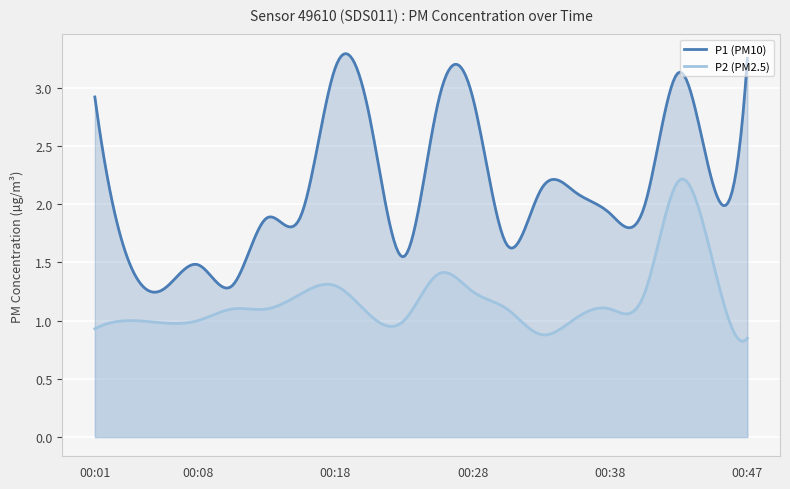

The P2 series shows 1.0 at 00:06. True or false?

True